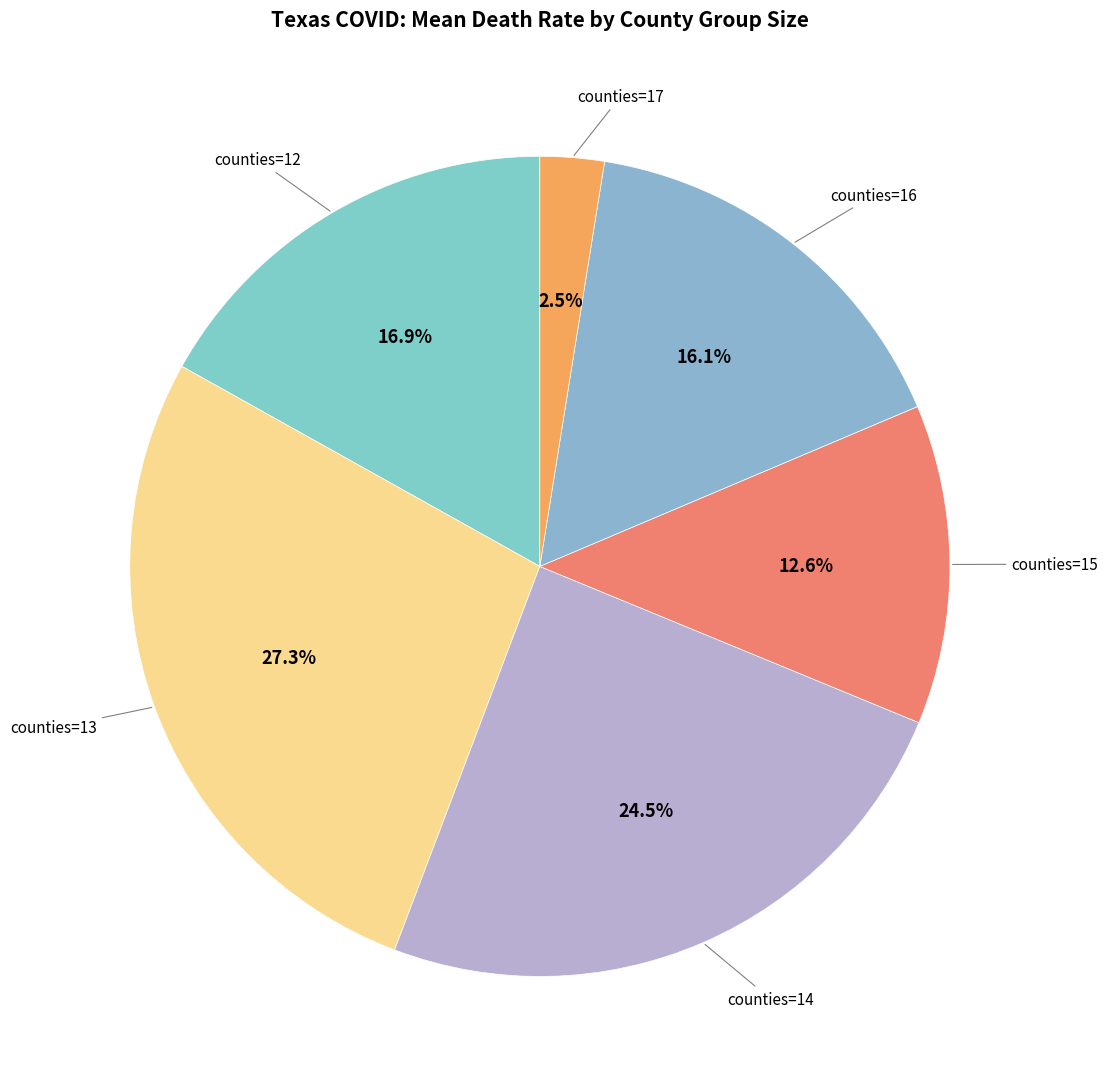

Is there a majority slice in this chart?

No